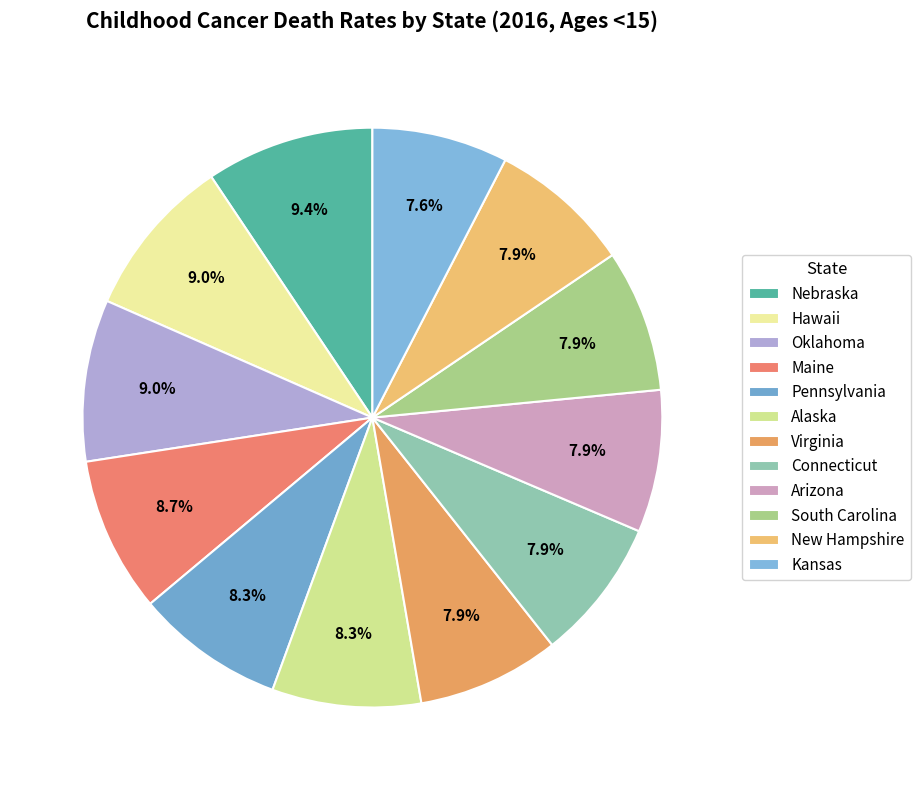

To the nearest percent, what is the combined percentage of Pennsylvania and Kansas?

16%